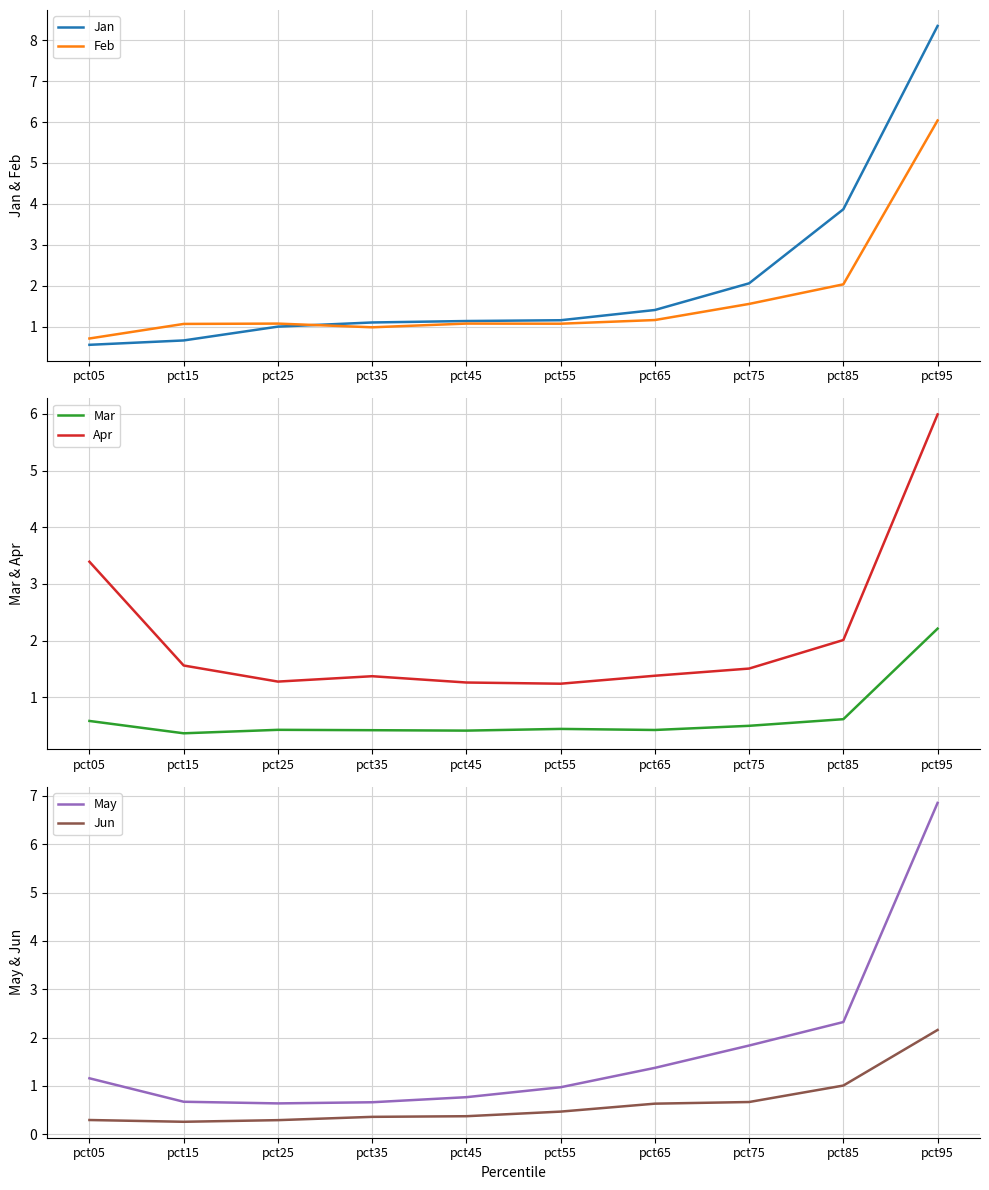

What is the value of the Jun point at the 5th from the left?

0.4